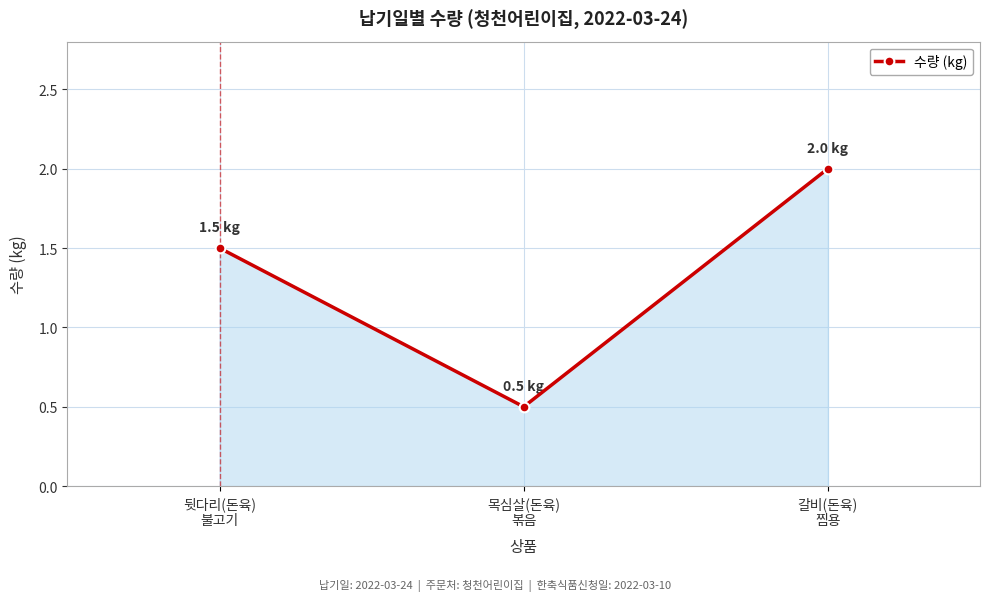

The value at 뒷다리(돈육)
불고기 is 1.5. True or false?

True